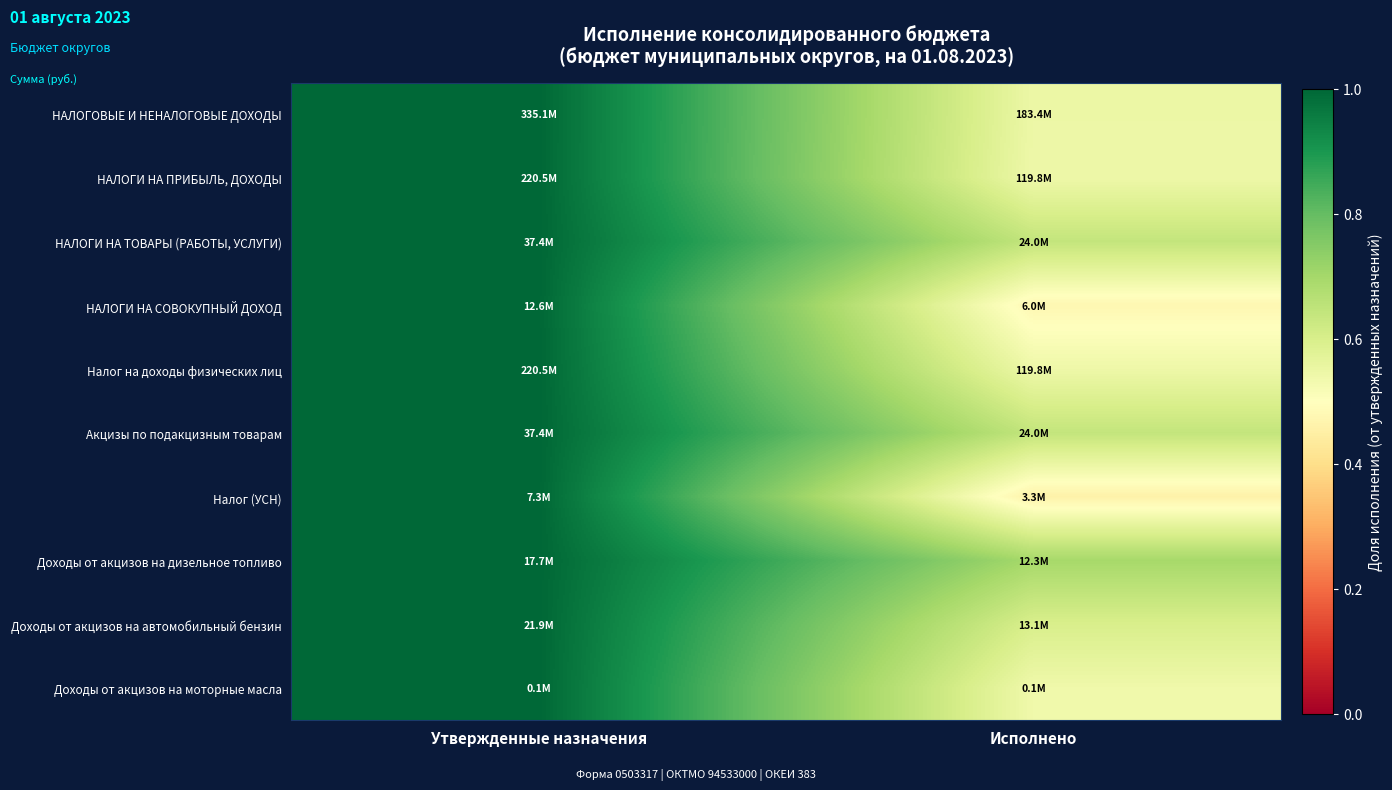

List the series in order of their peak value, highest first.

НАЛОГОВЫЕ И НЕНАЛОГОВЫЕ ДОХОДЫ, НАЛОГИ НА ПРИБЫЛЬ, ДОХОДЫ, НАЛОГИ НА ТОВАРЫ (РАБОТЫ, УСЛУГИ), НАЛОГИ НА СОВОКУПНЫЙ ДОХОД, Налог на доходы физических лиц, Акцизы по подакцизным товарам, Налог (УСН), Доходы от акцизов на дизельное топливо, Доходы от акцизов на автомобильный бензин, Доходы от акцизов на моторные масла